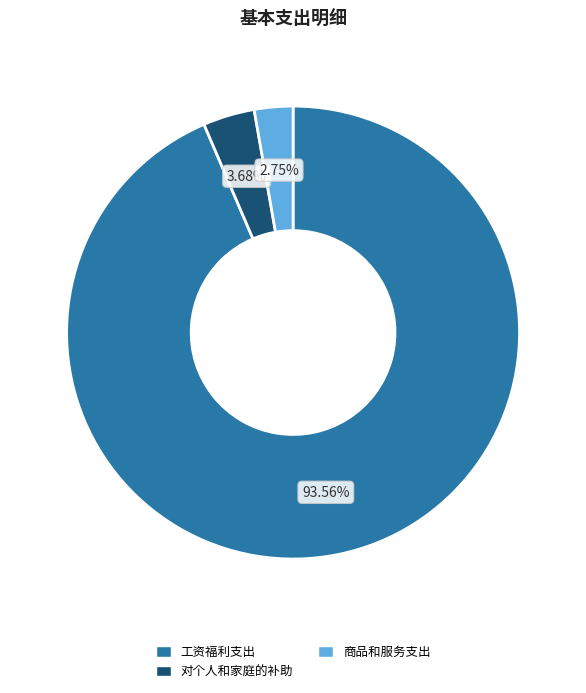

Is there a majority slice in this chart?

Yes